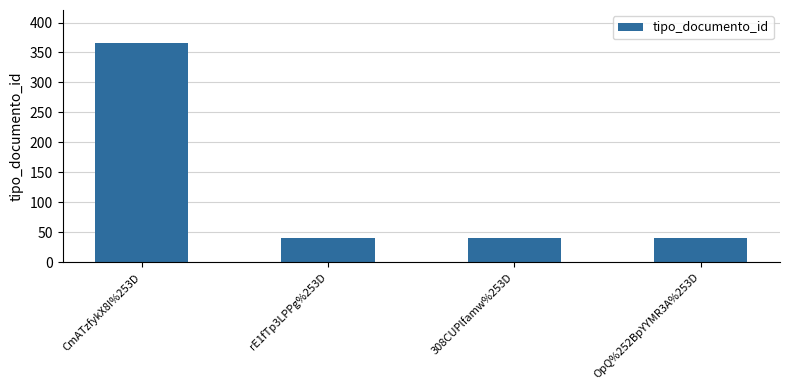

Between OpQ%252BpYYMR3A%253D and CmATzfykX8I%253D, which is larger?

CmATzfykX8I%253D